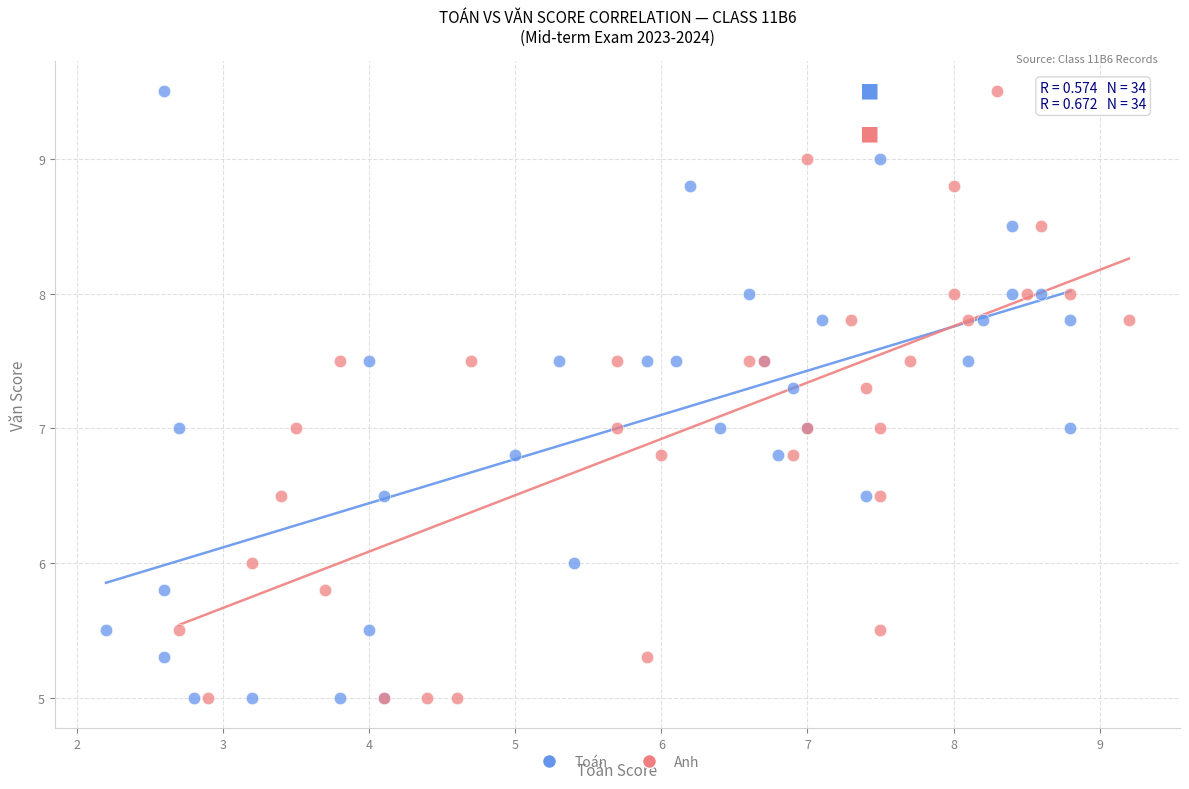

What are all the series names shown in the legend?

Toán, Anh